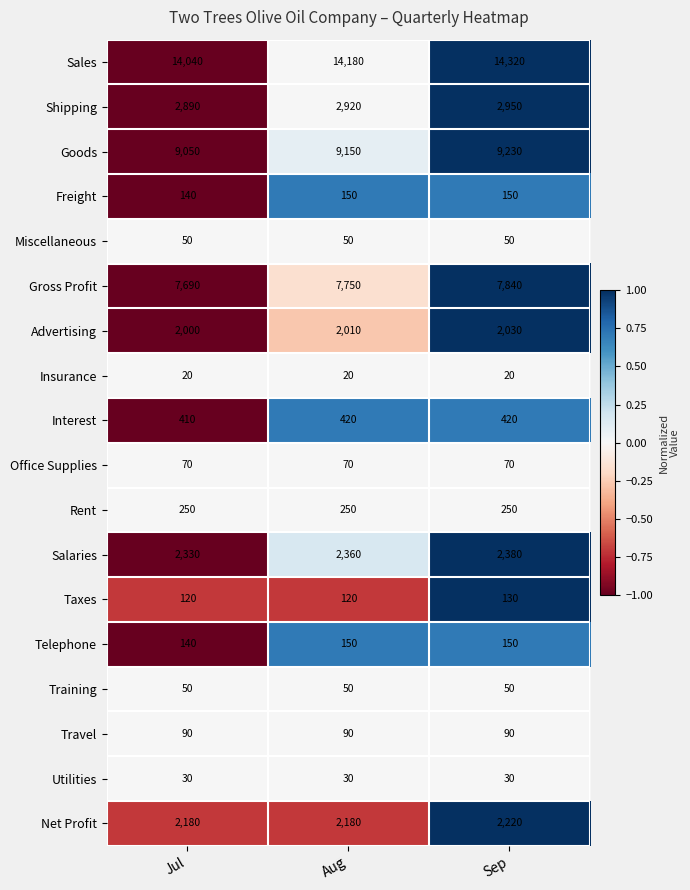

What is the greatest value displayed?

14320